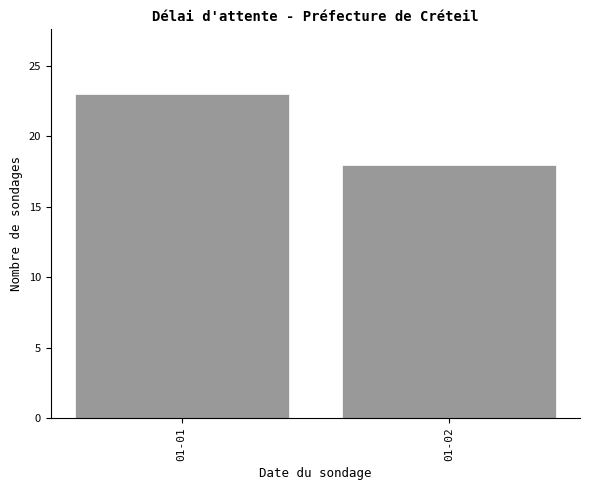

Reading right to left, list all the values displayed in this chart.

18	23